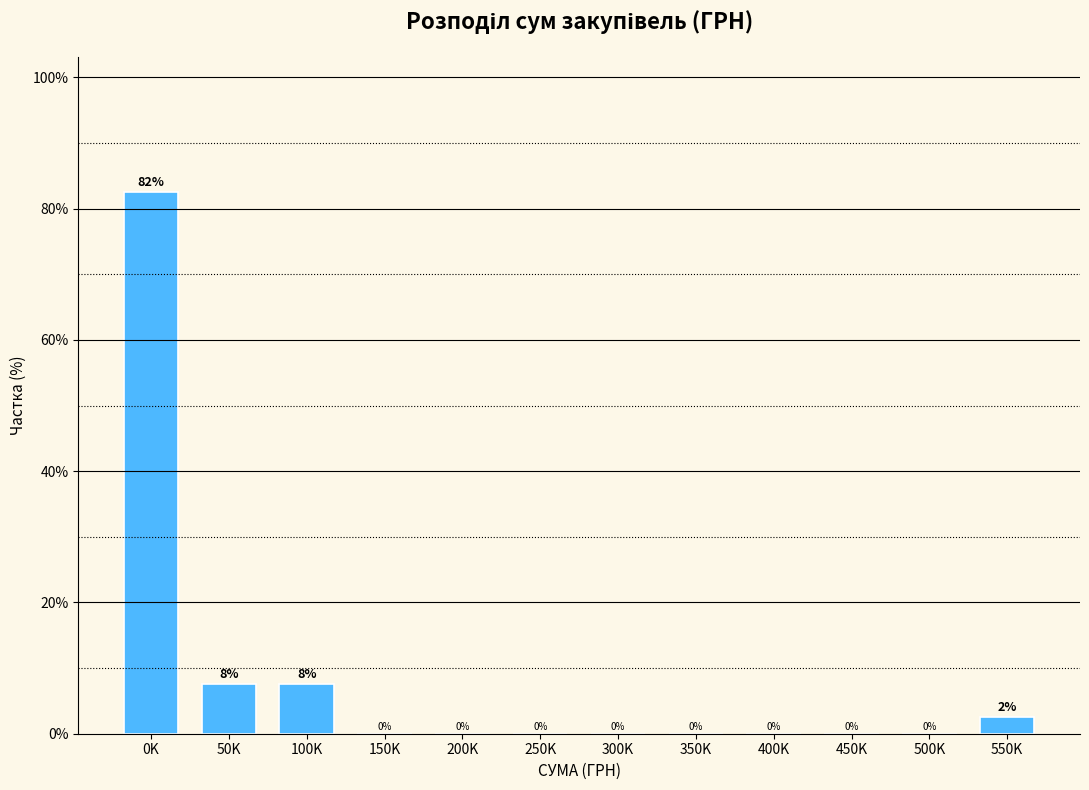

The chart shows a value of 7.5 at 100K. True or false?

True